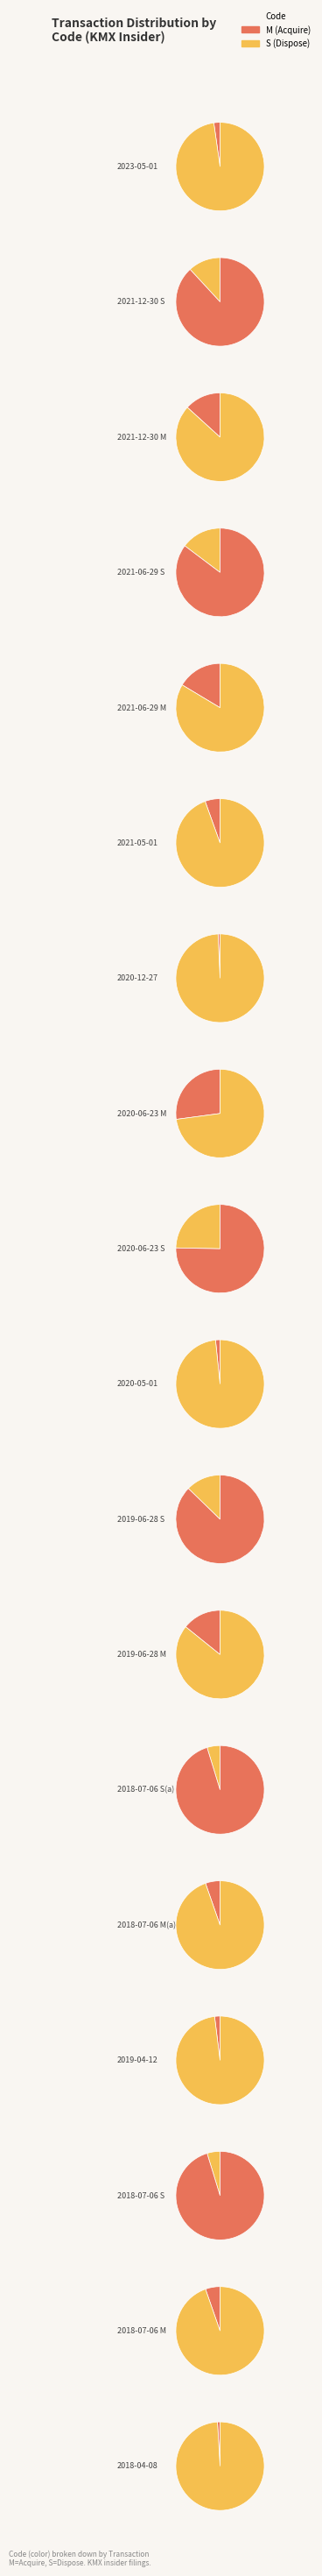

How many segments does this pie chart have?

18